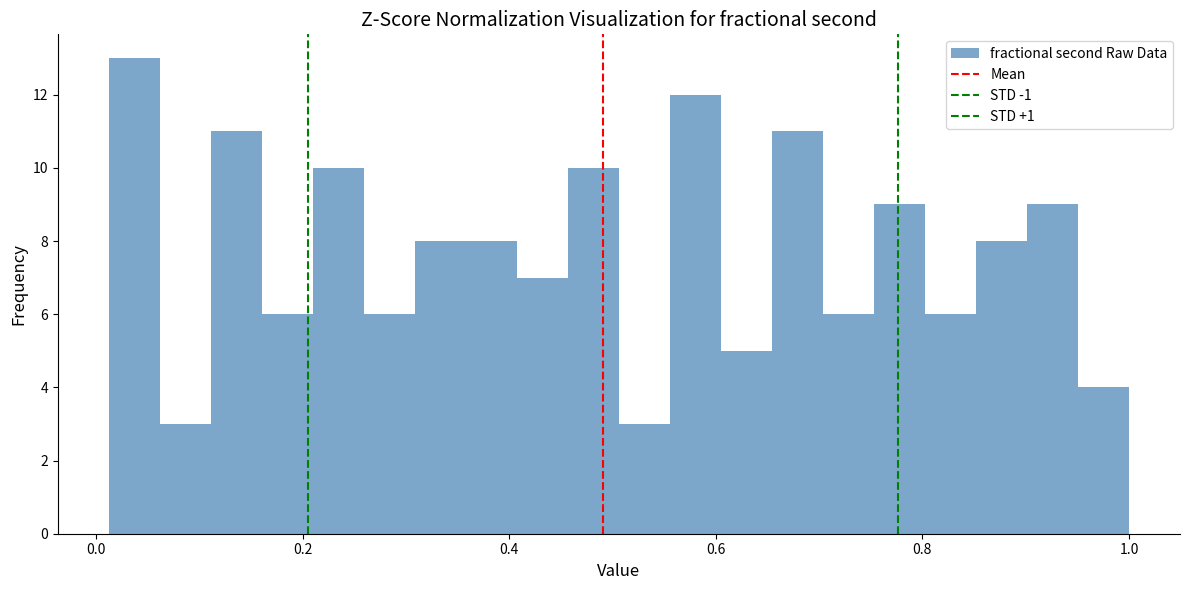

Around what value on the x-axis is the tallest bar? Give the approximate position of its centre, as read against the axis.

0.04